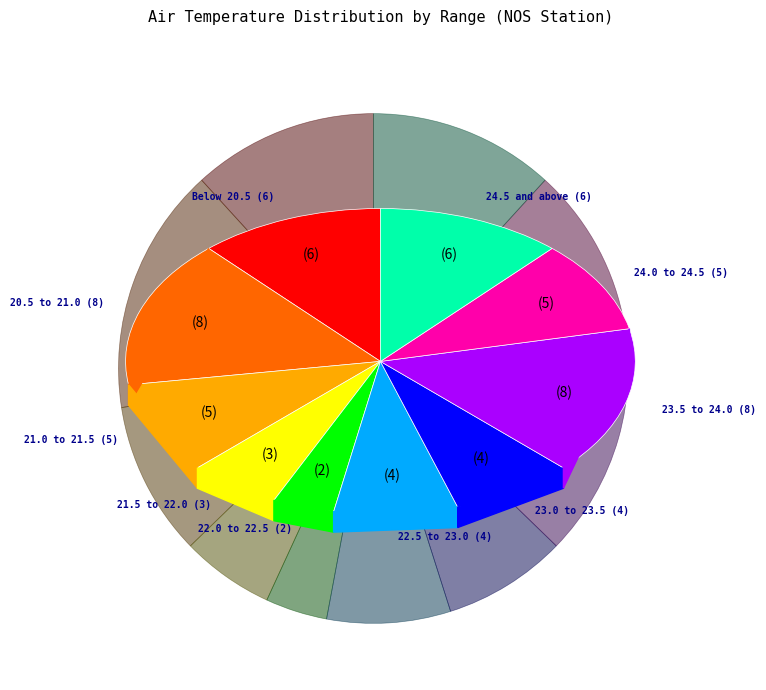

Does 32 account for over 50% of the chart?

No